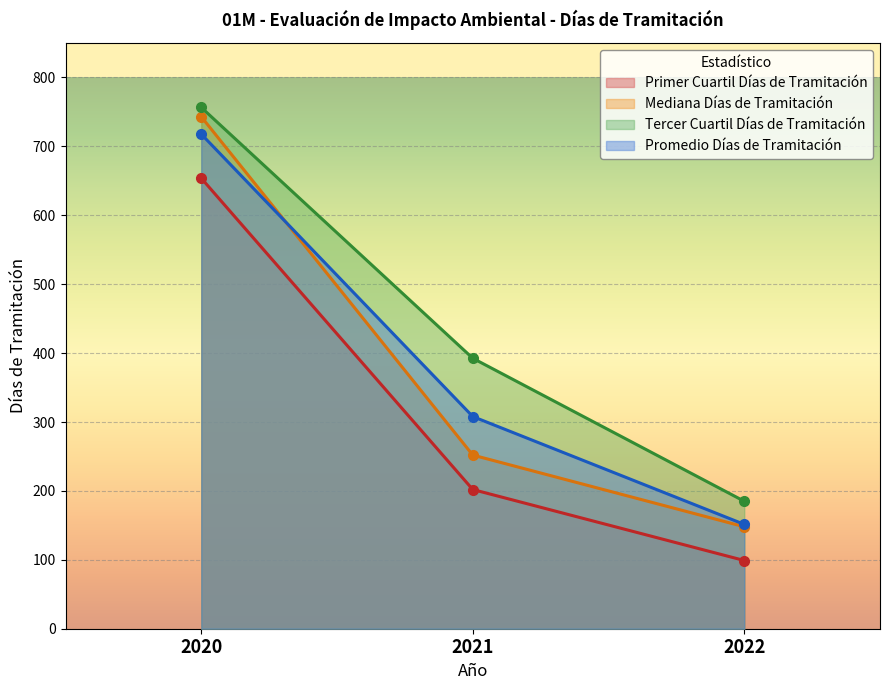

The Promedio Días de Tramitación series shows 430.4 at 2021. True or false?

False